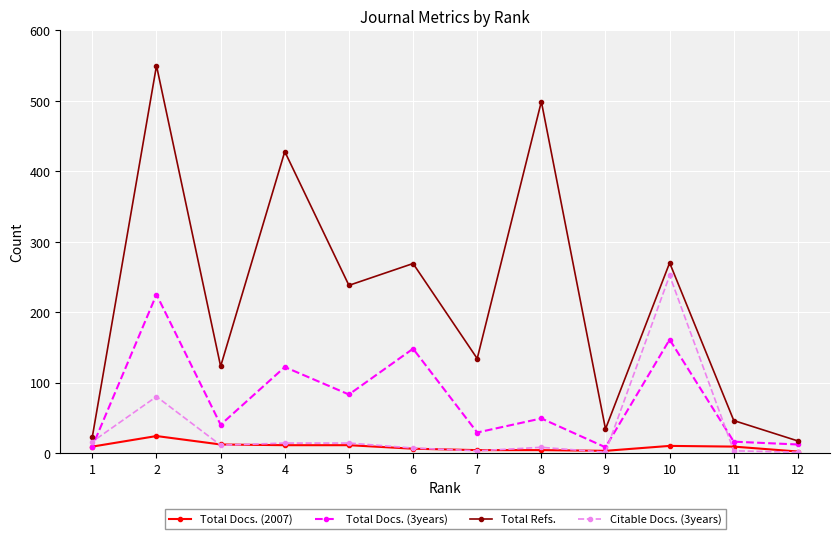

Rank the categories by Total Docs. (3years) value from highest to lowest.

2, 10, 6, 4, 5, 8, 3, 7, 11, 12, 1, 9